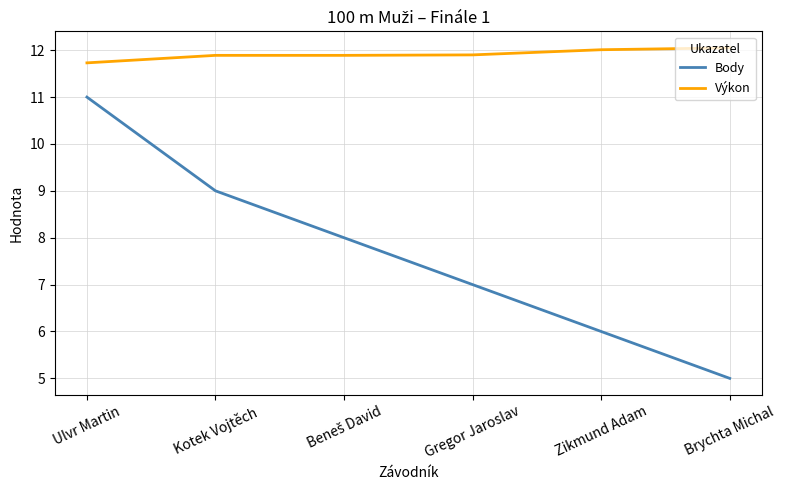

Reading left to right, list all the values displayed in this chart.

Body: 11.0	9.0	8.0	7.0	6.0	5.0
Výkon: 11.7	11.9	11.9	11.9	12.0	12.1